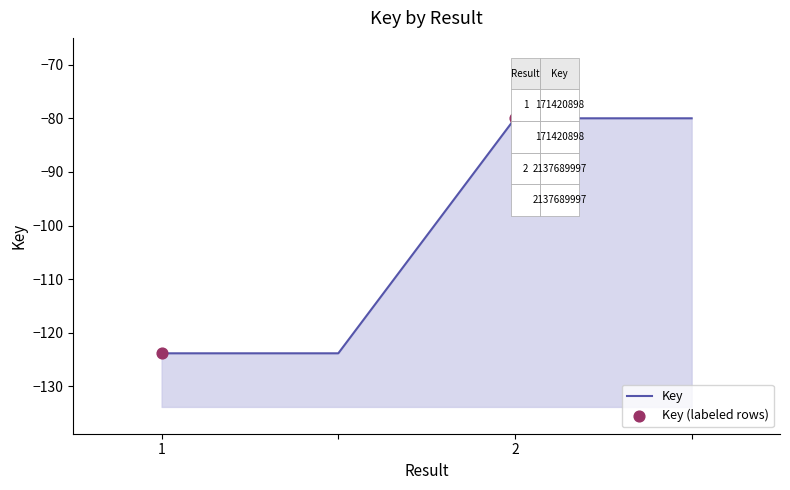

Which has a higher value, 2 or 1?

2